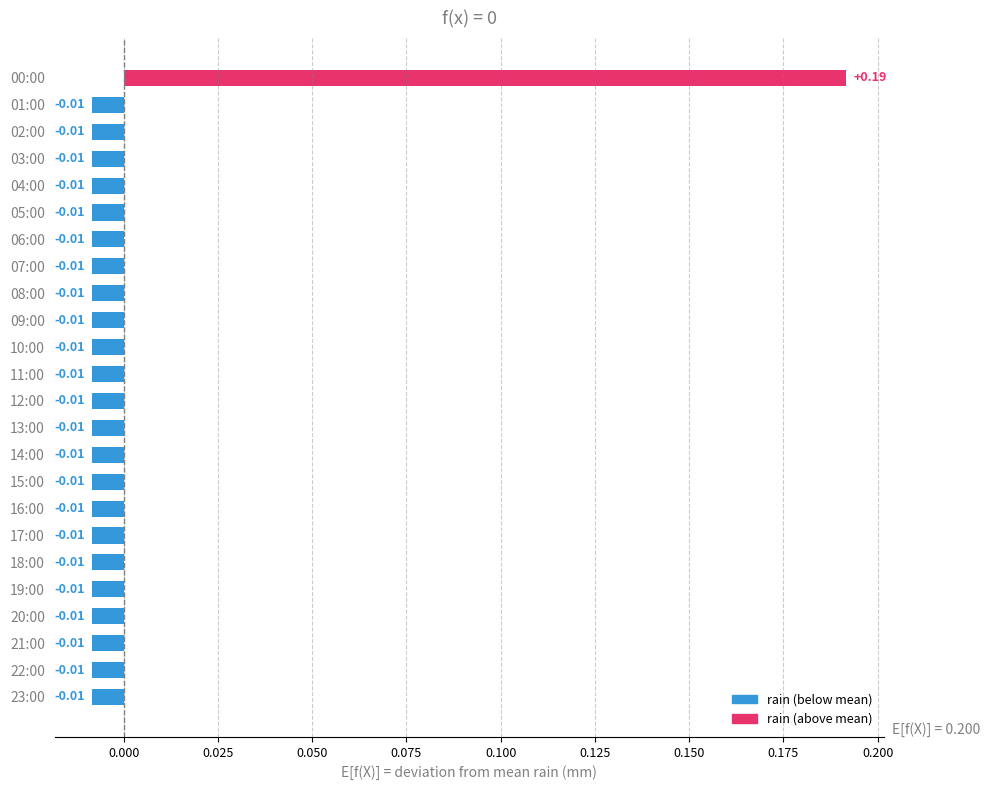

Which label corresponds to the largest value in the chart?

00:00